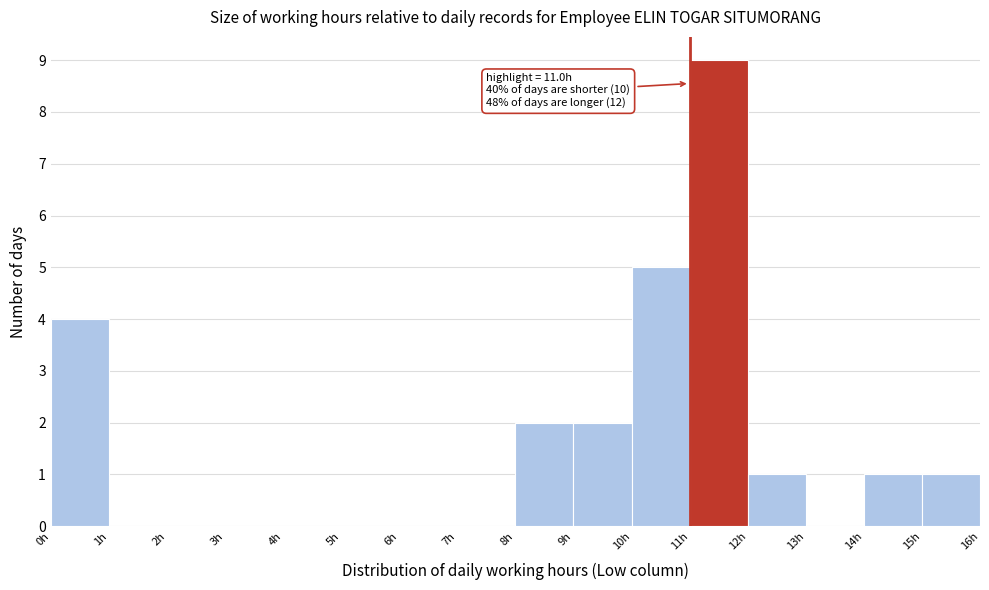

Over which range of the x-axis is the bar tallest?

11 to 12